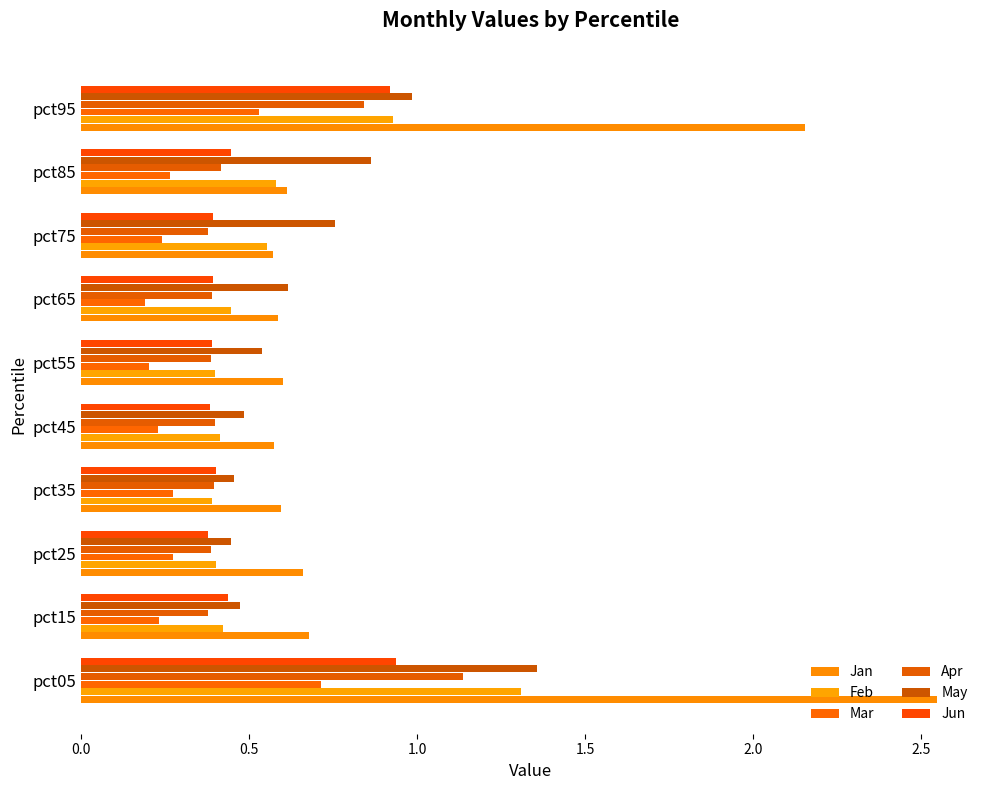

How many data points does each series have?

10